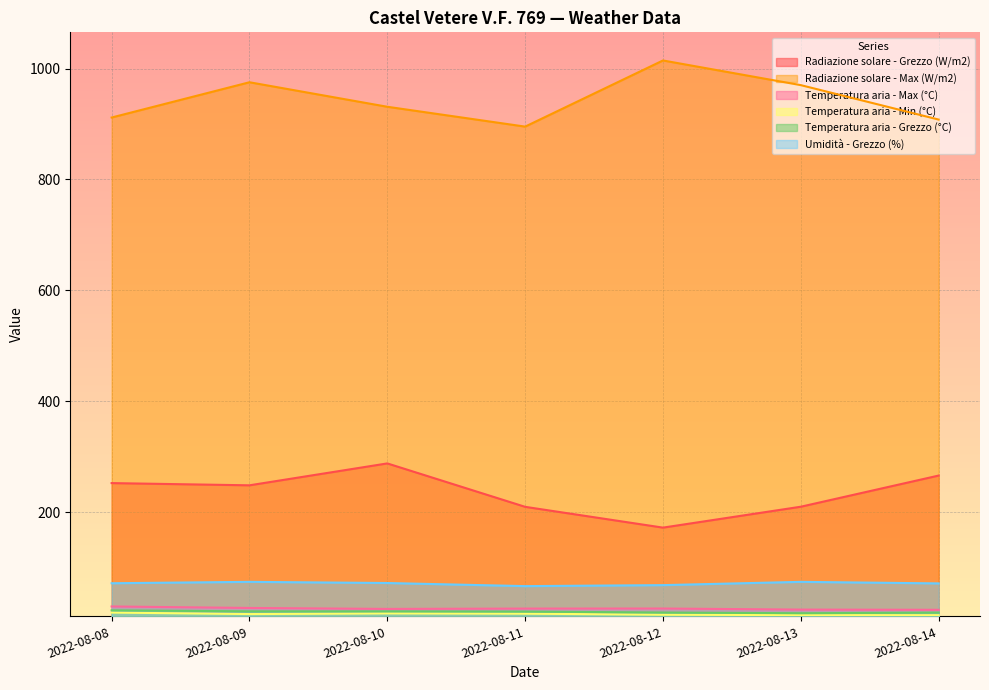

At which category does Umidità - Grezzo (%) reach its first local valley?

2022-08-11